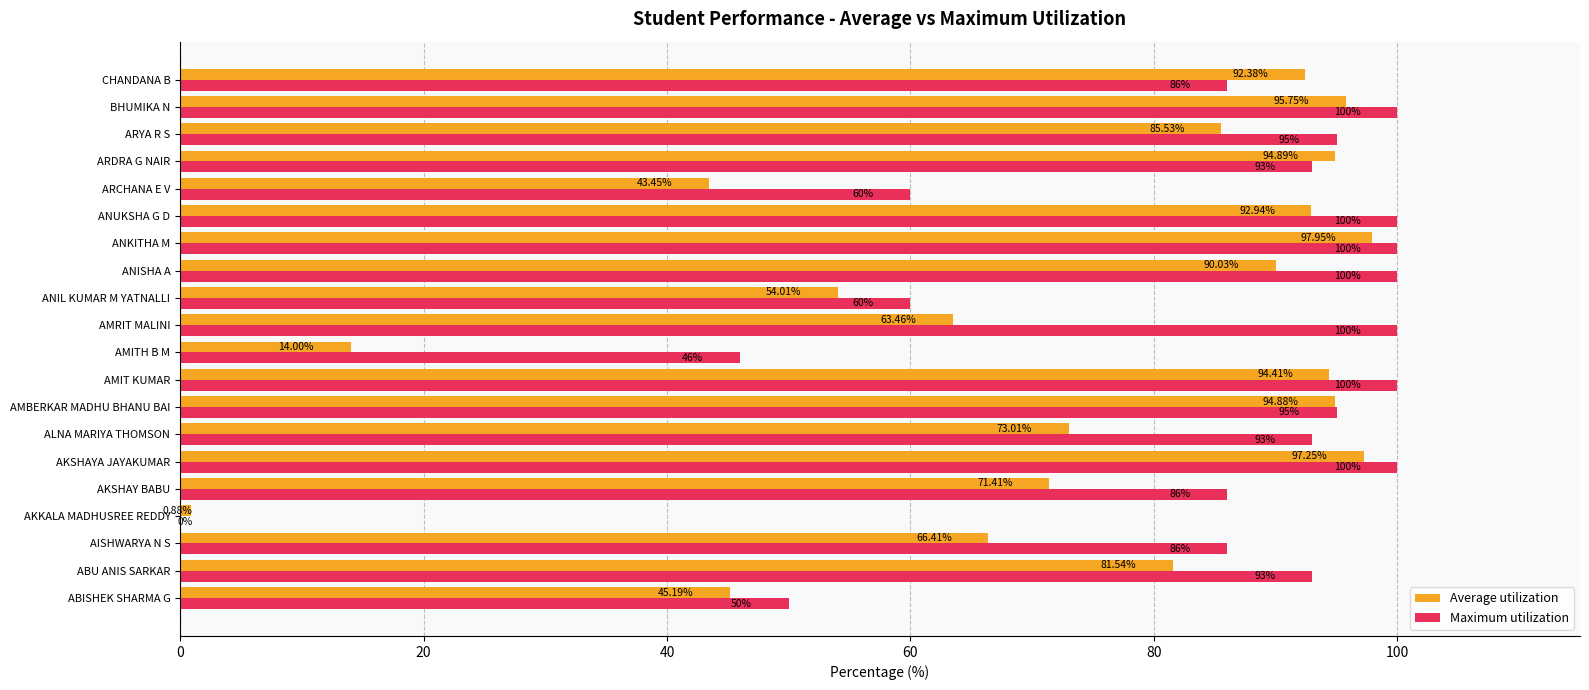

Which series changed the most between AKKALA MADHUSREE REDDY and AKSHAY BABU?

Maximum utilization